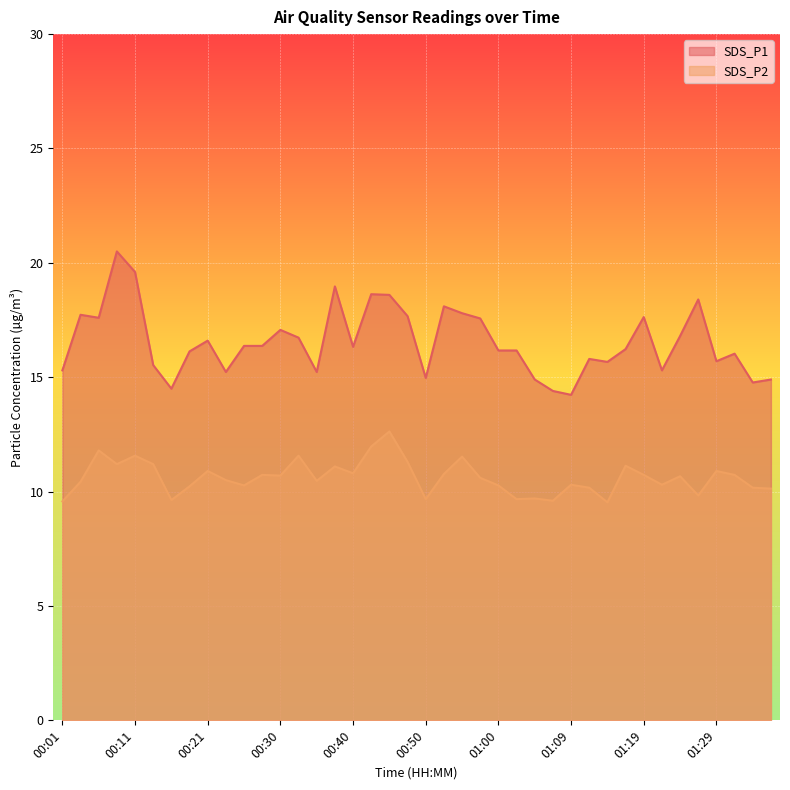

How many lines are shown in the chart?

2